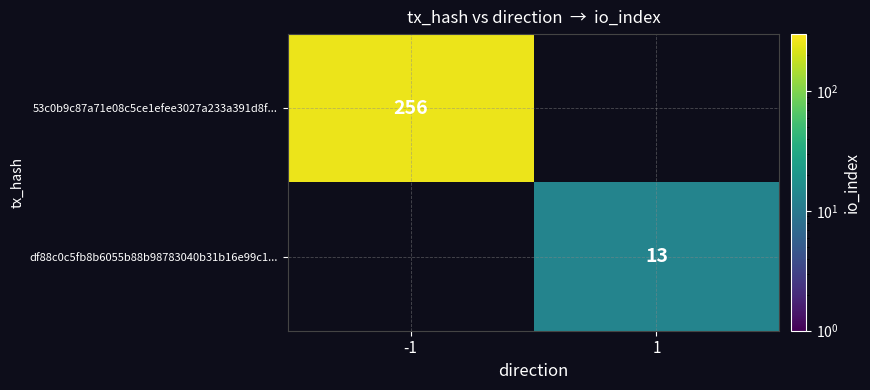

What is the maximum value shown in the chart?

256.0